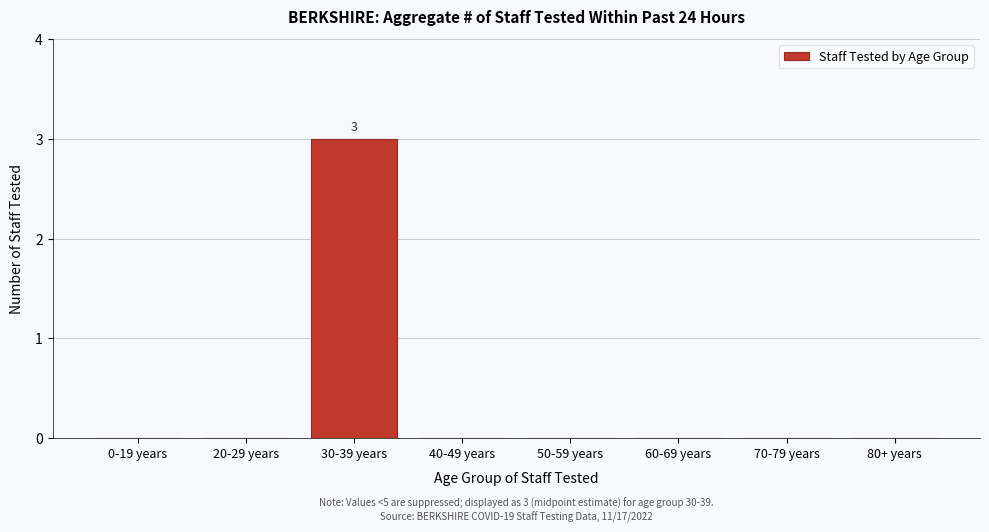

Reading left to right, what are all the values shown in this chart?

0-19 years=0	20-29 years=0	30-39 years=3	40-49 years=0	50-59 years=0	60-69 years=0	70-79 years=0	80+ years=0